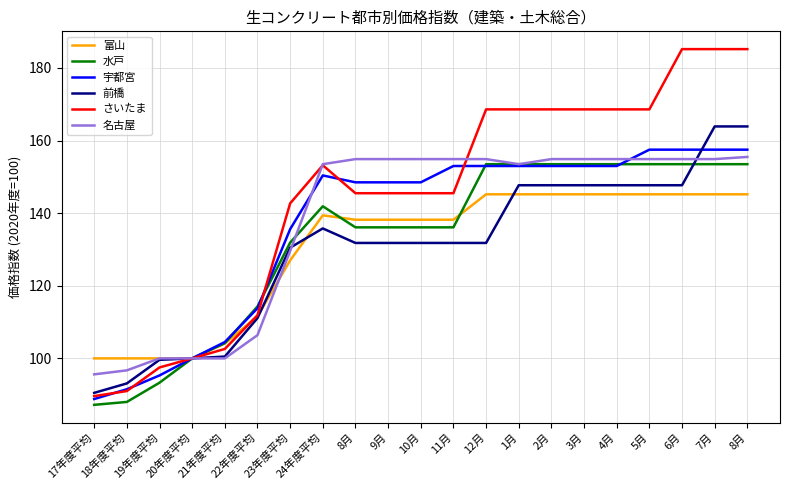

Is it true that 富山 equals 100.0 at 17年度平均?

True